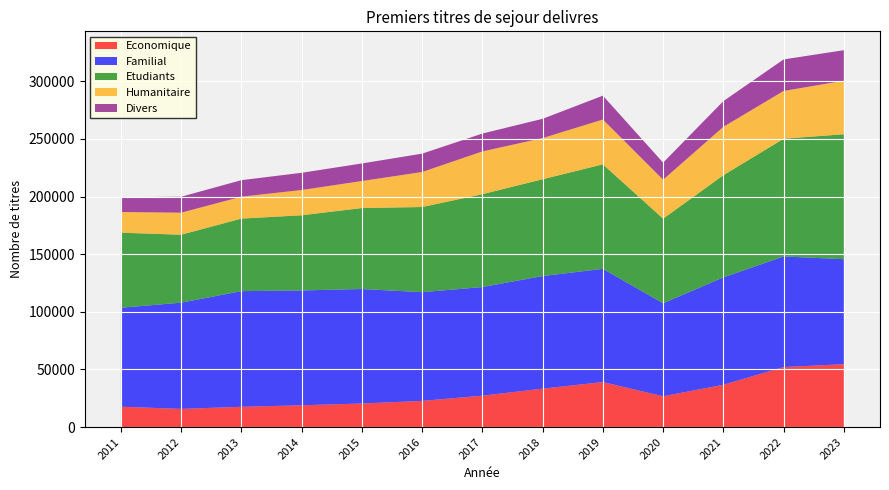

Reading left to right, list all the values displayed in this chart.

Economique: 17660	15757	17576	18885	20433	22690	27217	33336	39043	26705	36685	52045	54572
Familial: 85834	92170	100321	99640	99311	94341	94243	97663	98206	80660	93172	95939	91078
Etudiants: 65125	58930	62957	65201	70249	73864	80566	83974	90671	73394	88617	102134	108375
Humanitaire: 17937	19119	18992	21928	23444	30369	37102	35710	38861	33801	41966	41455	46425
Divers: 12858	13835	14347	14940	15248	15946	15500	16738	20722	14828	22332	27353	26504